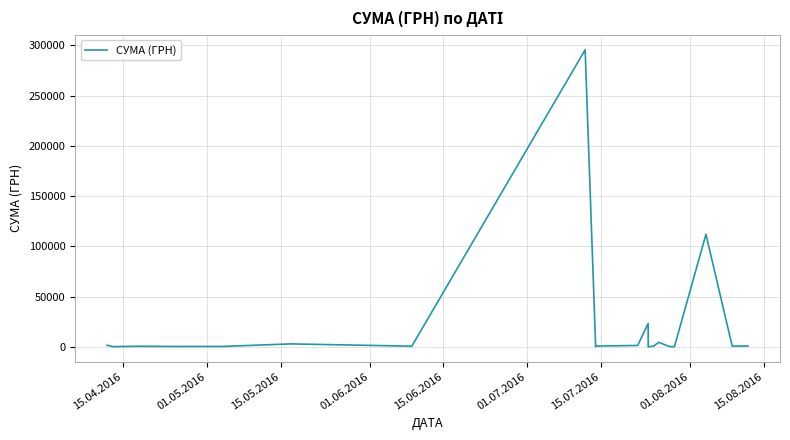

What is the minimum value shown in the chart?

11.2